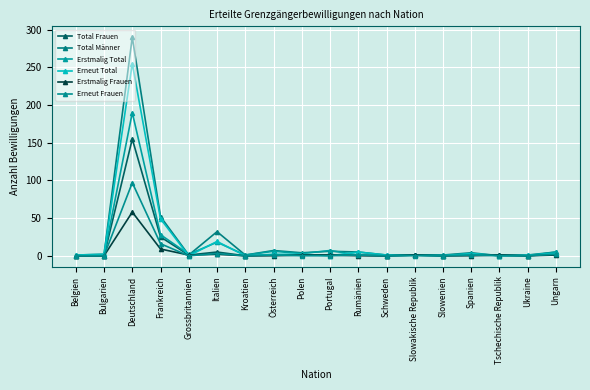

Which series has the largest total across all categories?

Total Männer